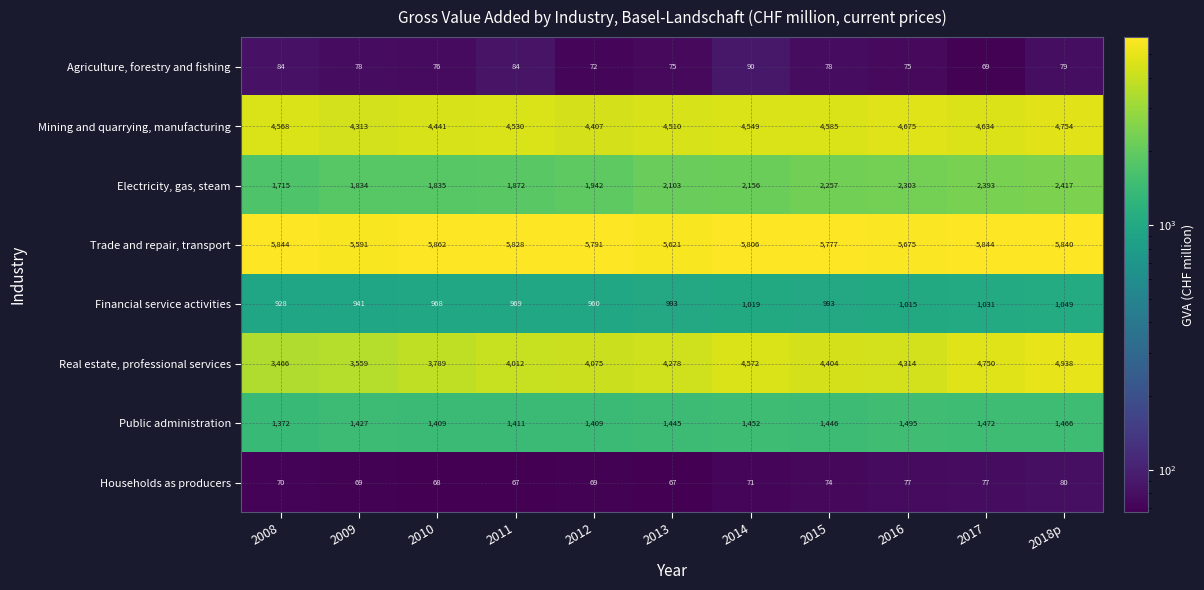

At how many categories does at least one series exceed 2170?

11